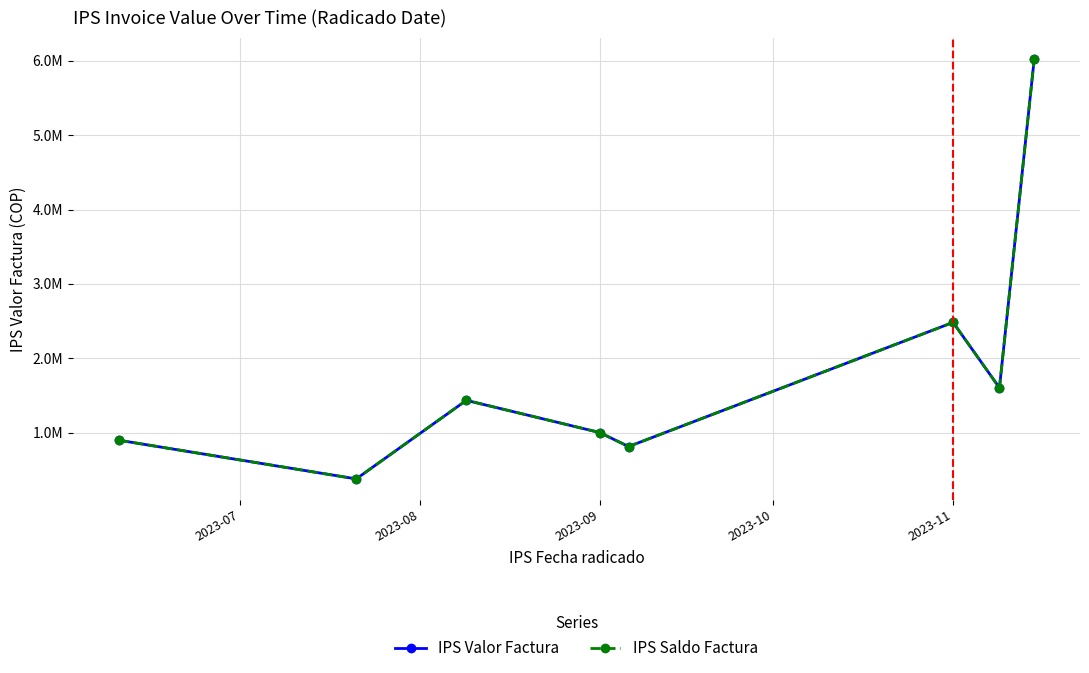

Where does the IPS Saldo Factura series first go above 1434754?

2023-11